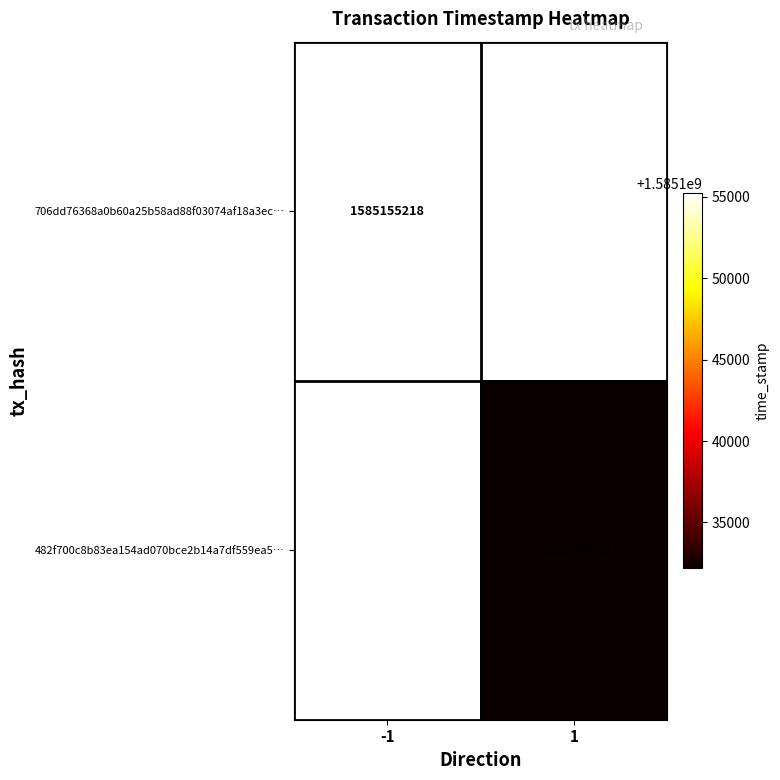

True or false: 482f700c8b83ea154ad070bce2b14a7df559ea5… has a value of 2681896209 at 1.

False